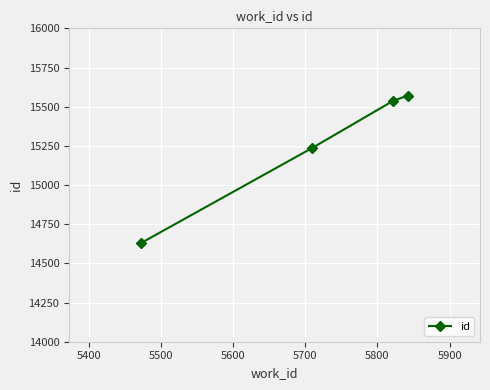

Reading left to right, extract all data points from this chart.

14631	15235	15538	15571